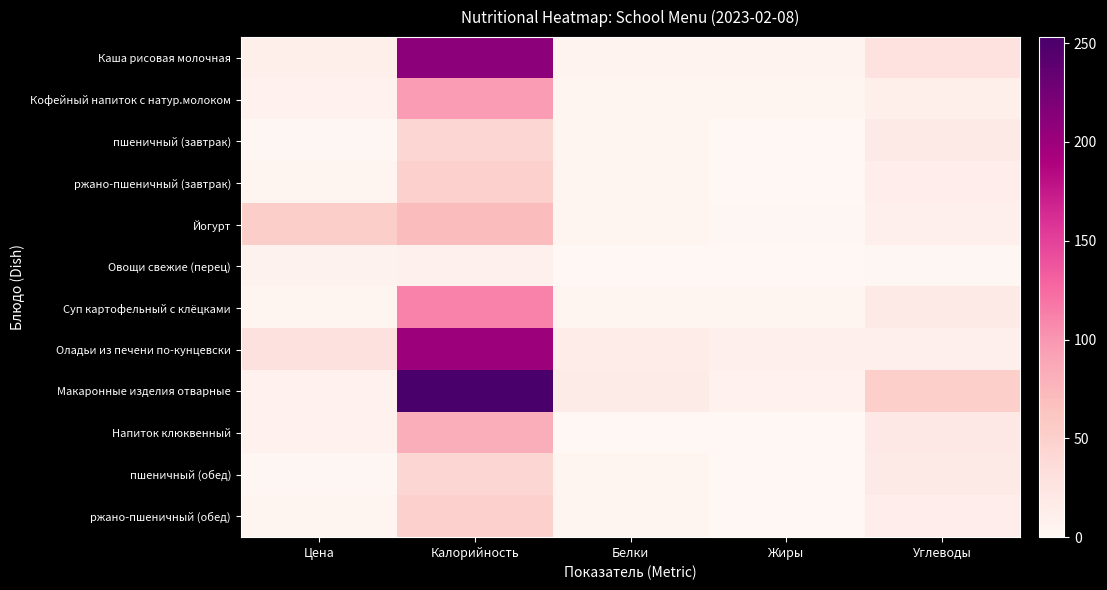

Rank the series at Белки from lowest to highest value.

Напиток клюквенный, Овощи свежие (перец), Суп картофельный с клёцками, ржано-пшеничный (завтрак), ржано-пшеничный (обед), Йогурт, пшеничный (завтрак), пшеничный (обед), Кофейный напиток с натур.молоком, Каша рисовая молочная, Оладьи из печени по-кунцевски, Макаронные изделия отварные